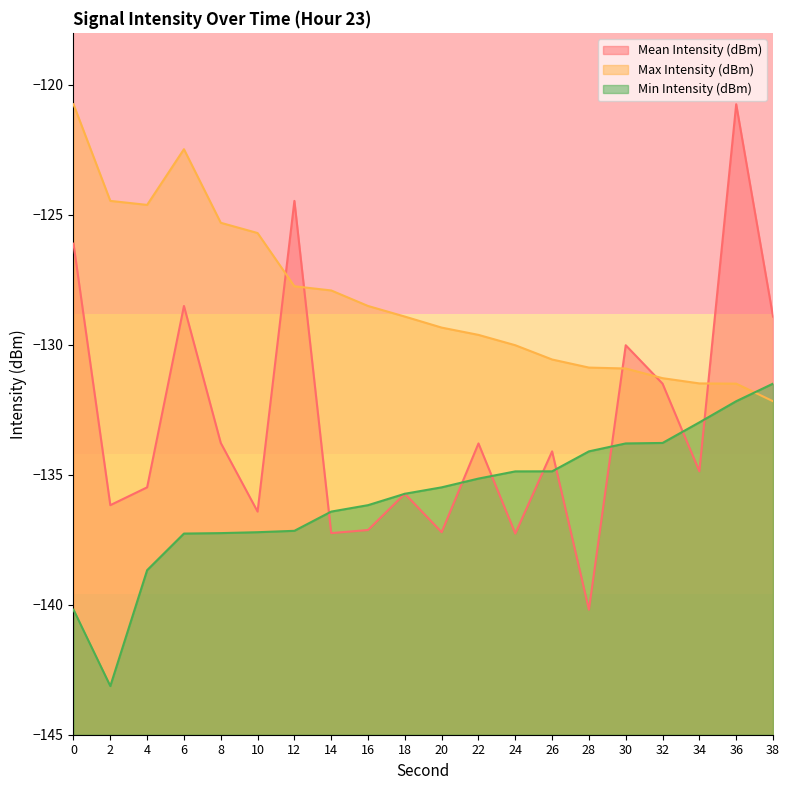

Where do Max Intensity (dBm) and Min Intensity (dBm) first cross each other?

36 and 38